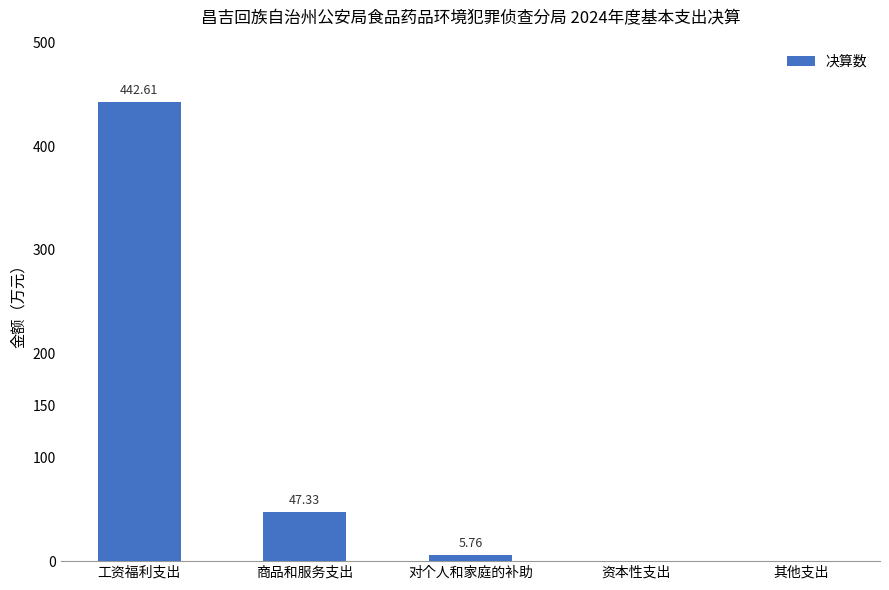

Is it true that the value at 商品和服务支出 is 71.7?

False